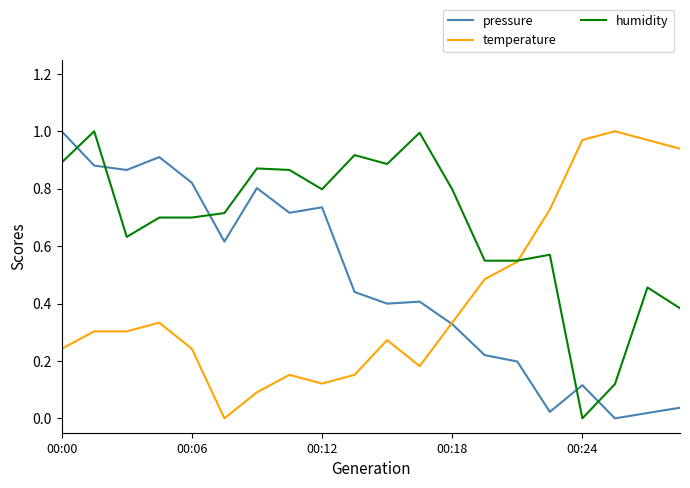

Which series ends up on top after the final intersection of pressure and humidity?

humidity